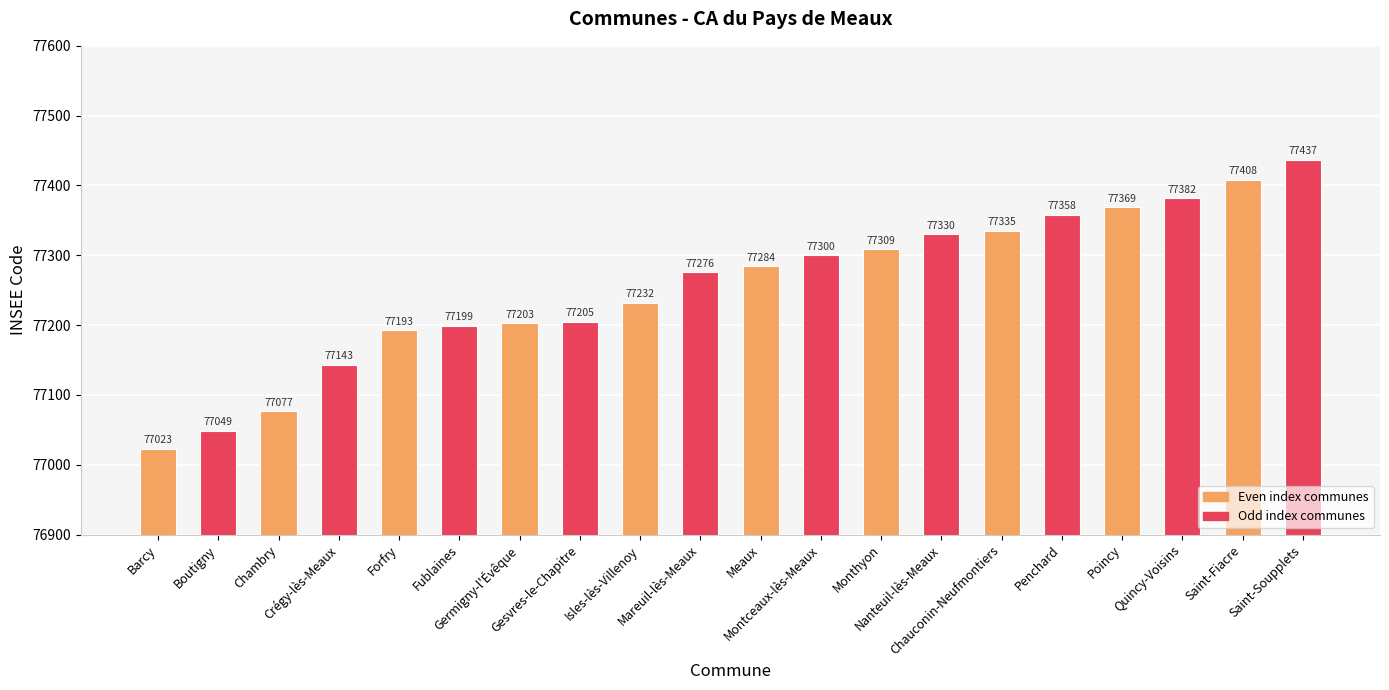

What is the smallest value displayed?

77023